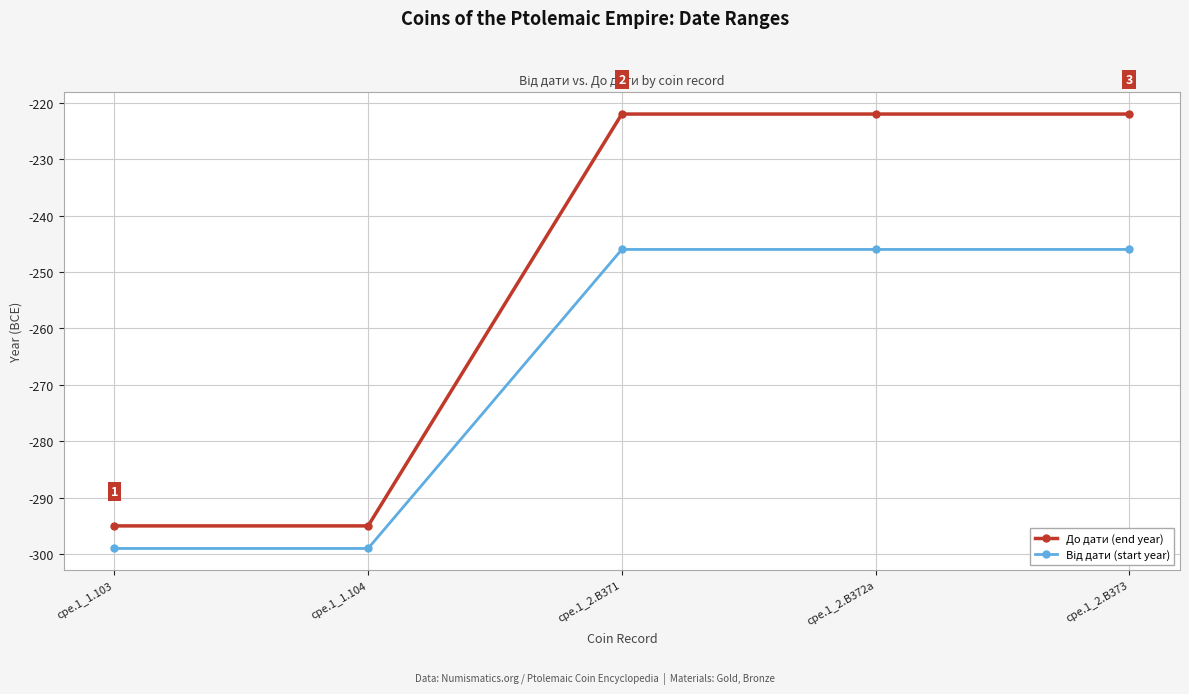

What is the difference between the highest and lowest values at cpe.1_2.B372a?

24